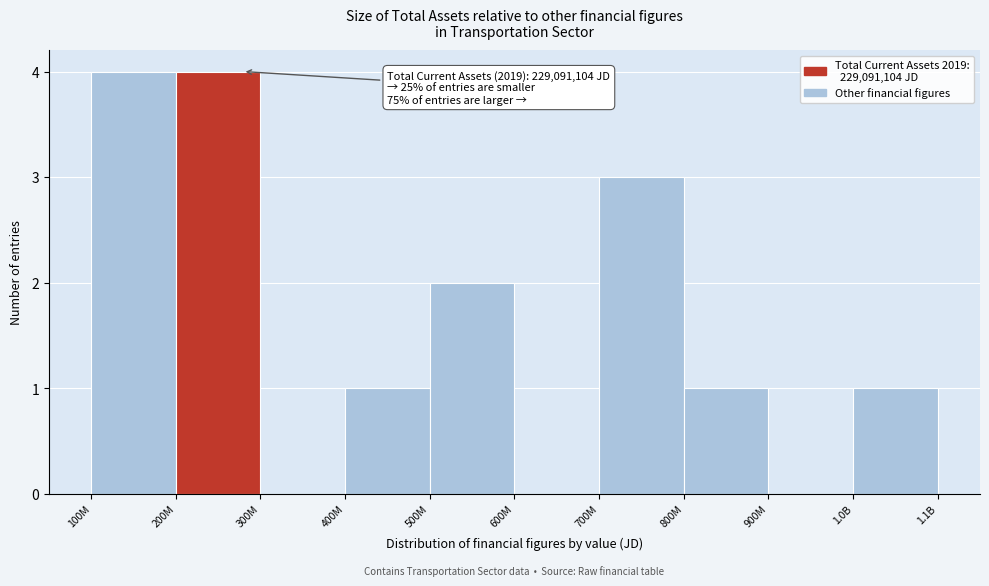

Reading left to right, list all the values displayed in this chart.

100M=4	200M=4	300M=0	400M=1	500M=2	600M=0	700M=3	800M=1	900M=0	1.0B=1